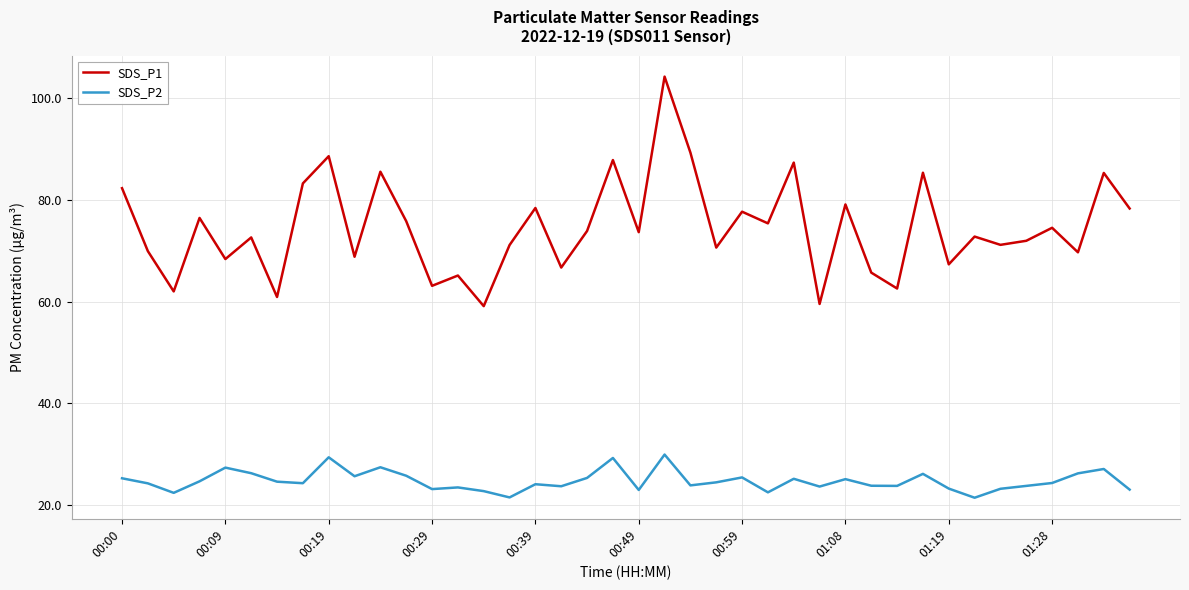

How many lines are shown in the chart?

2